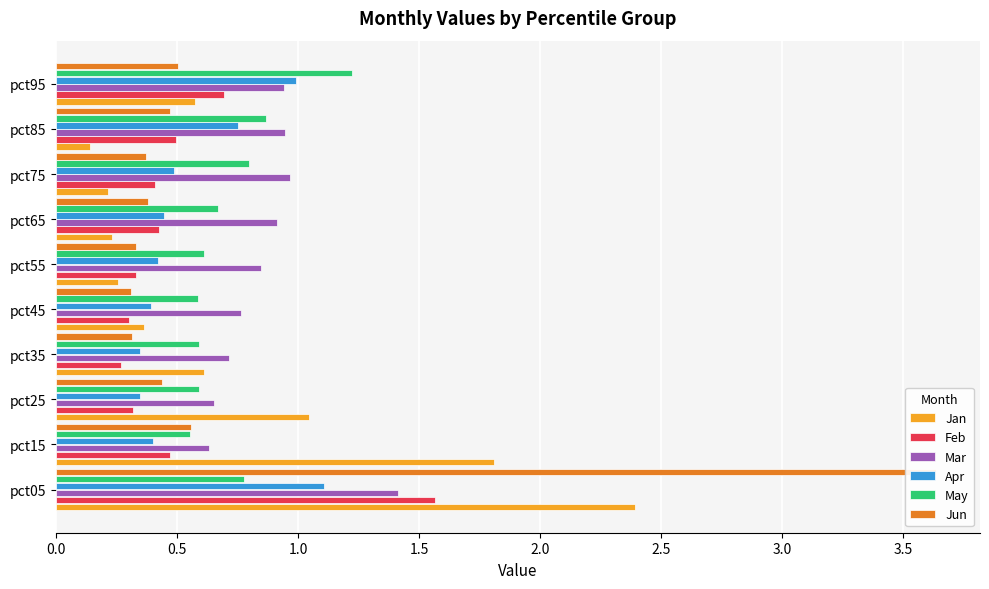

How many bars are there in total?

60